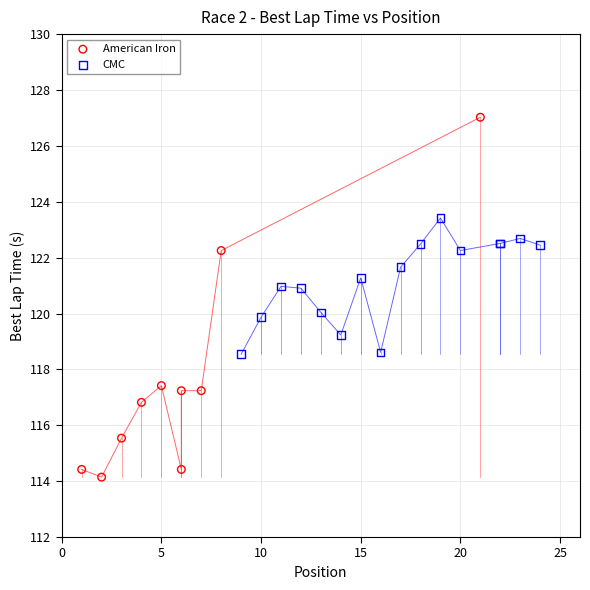

Which series reaches the maximum Y coordinate?

American Iron